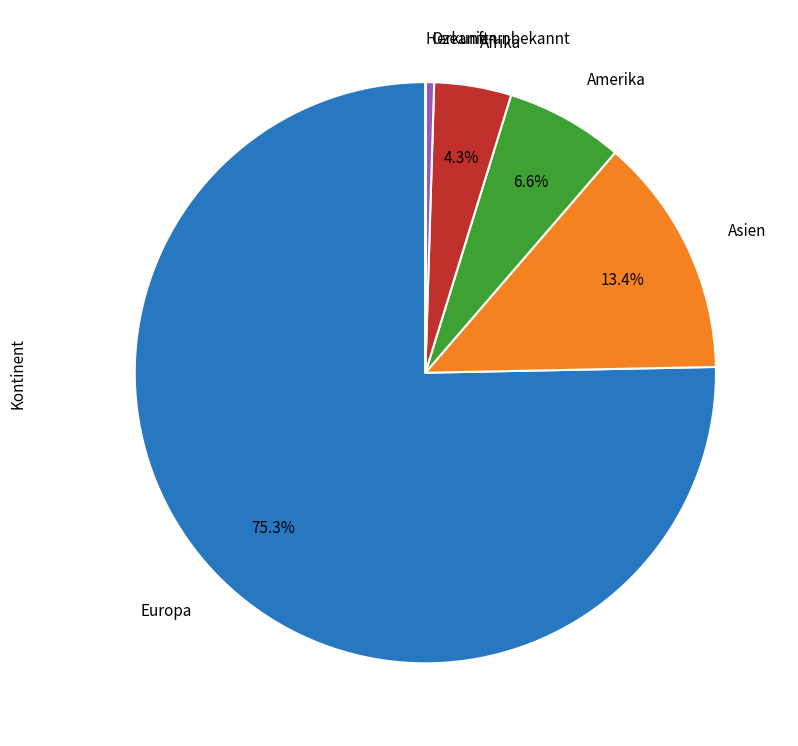

Between Ozeanien and Amerika, which is larger?

Amerika